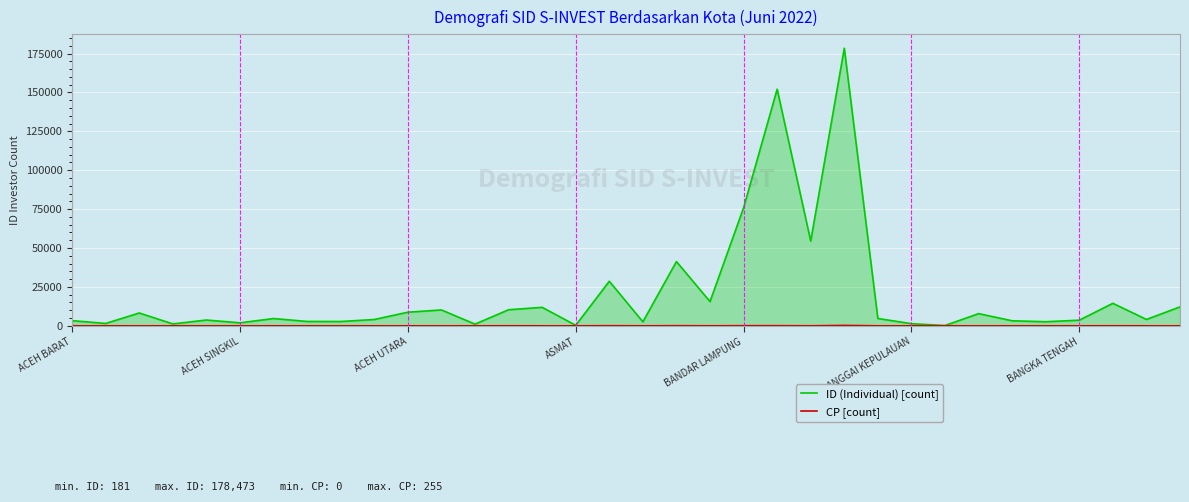

What is the maximum value shown in the chart?

178473